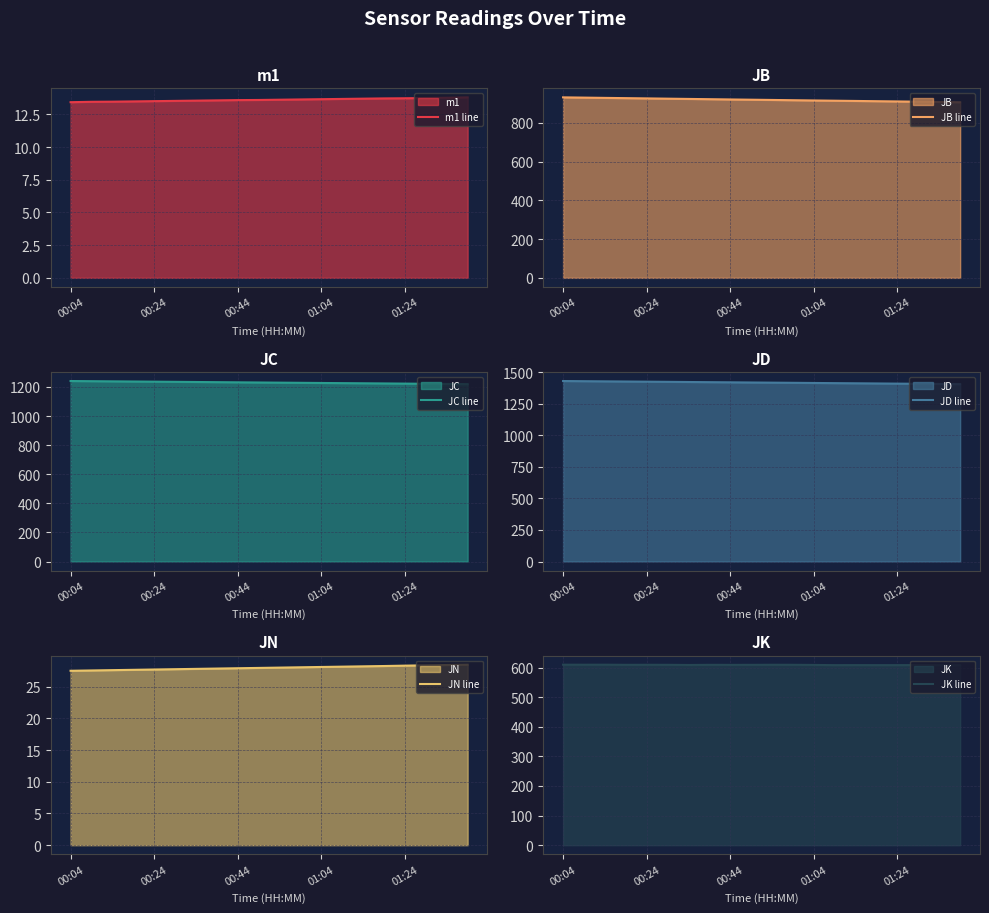

True or false: JB line and JD line cross at least once.

False